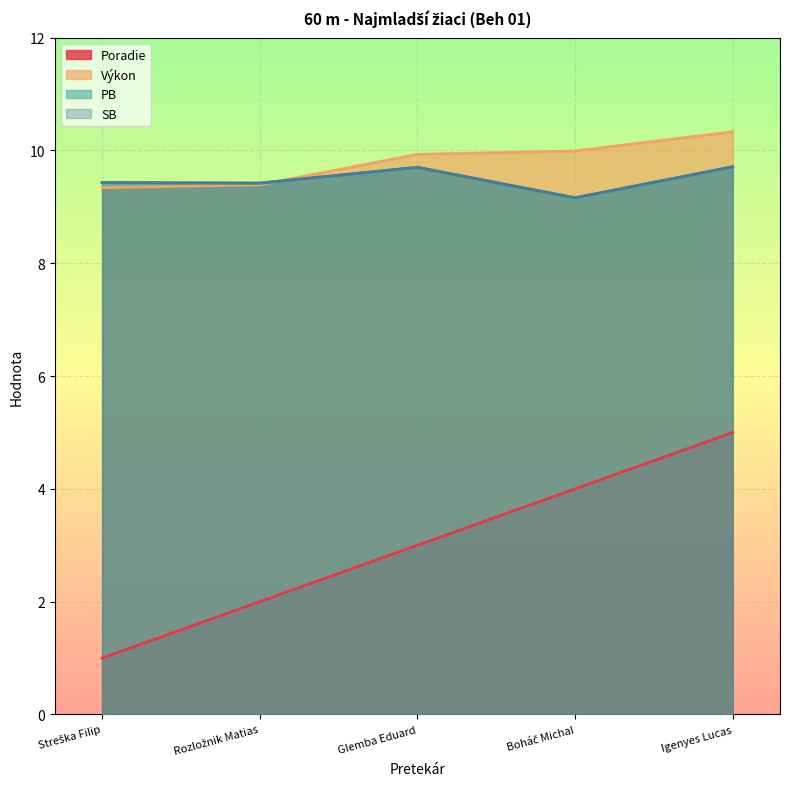

Rank the categories by Poradie value from highest to lowest.

Igenyes Lucas, Boháč Michal, Glemba Eduard, Rozložnik Matias, Streška Filip